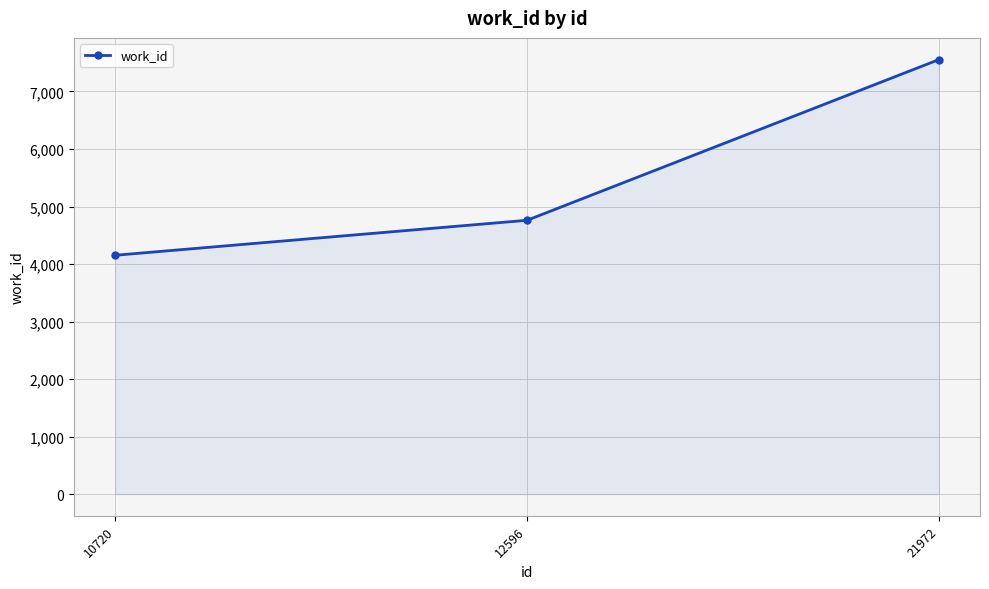

Between 12596 and 21972, which is larger?

21972